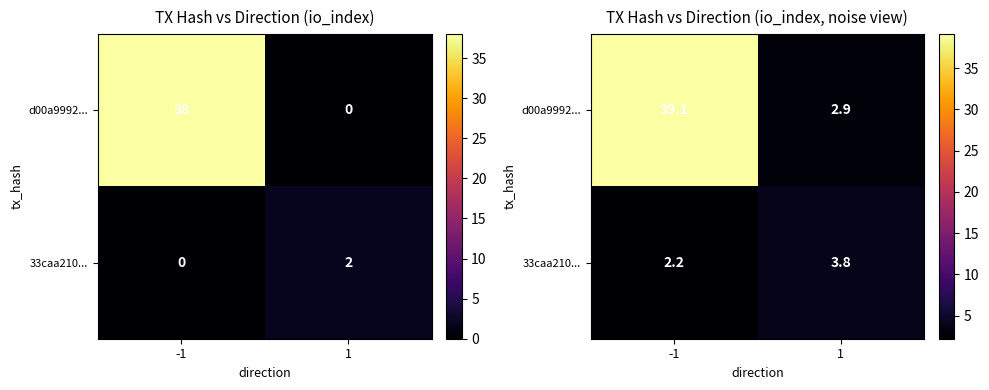

What is the difference between the highest and lowest values at -1?

36.9